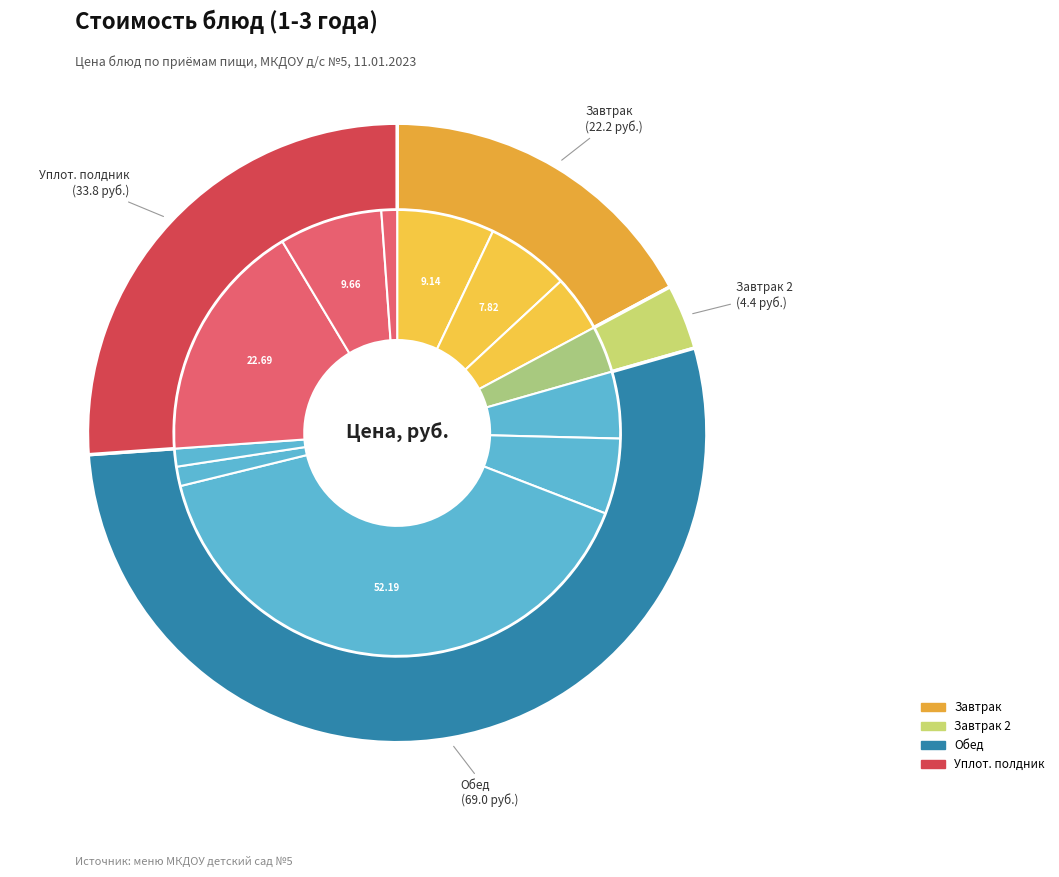

To the nearest percent, what is the difference between the largest and smallest slice percentages?

39%